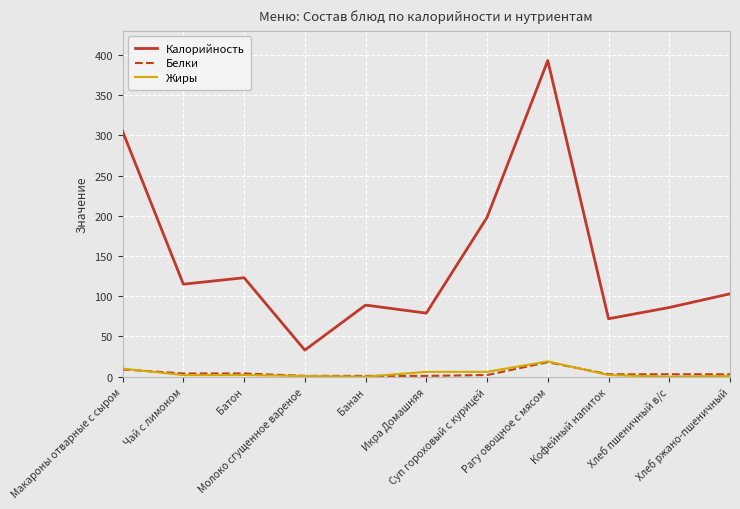

What is the difference between the maximum and minimum values in the Жиры series?

19.0